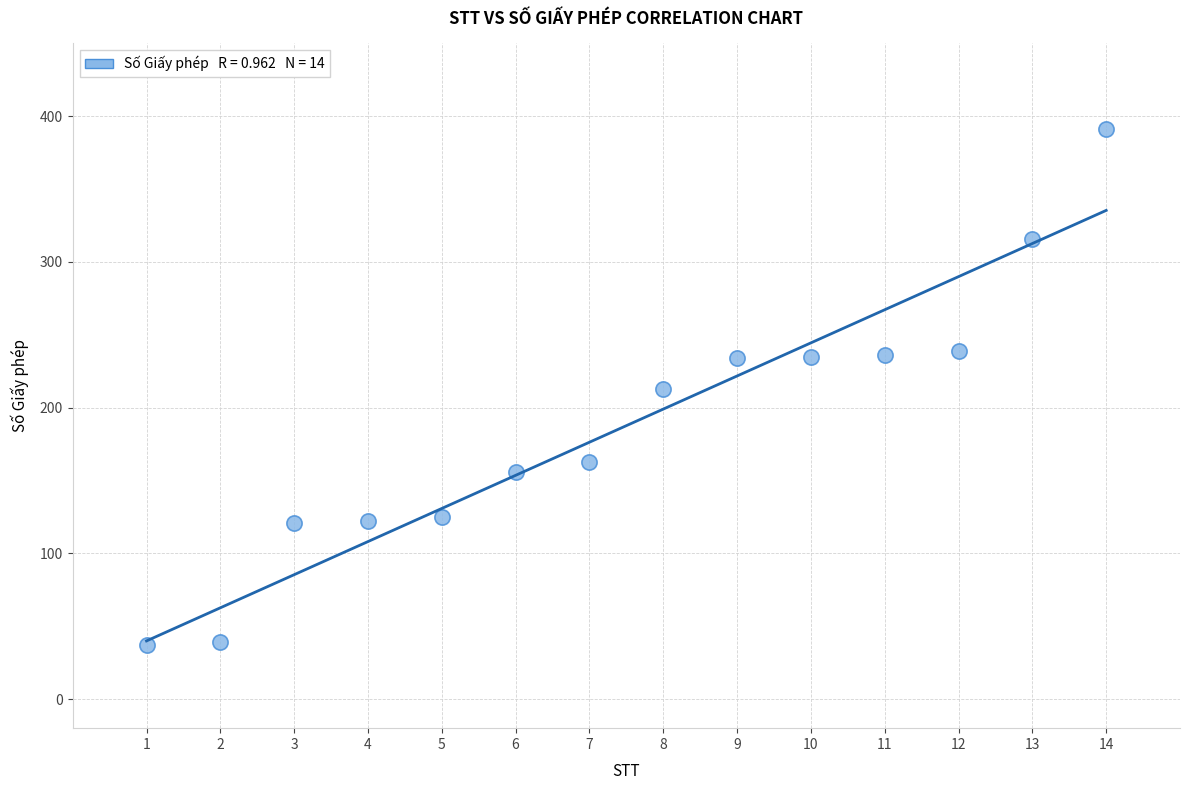

What is the range of Y values (max minus min)?

354